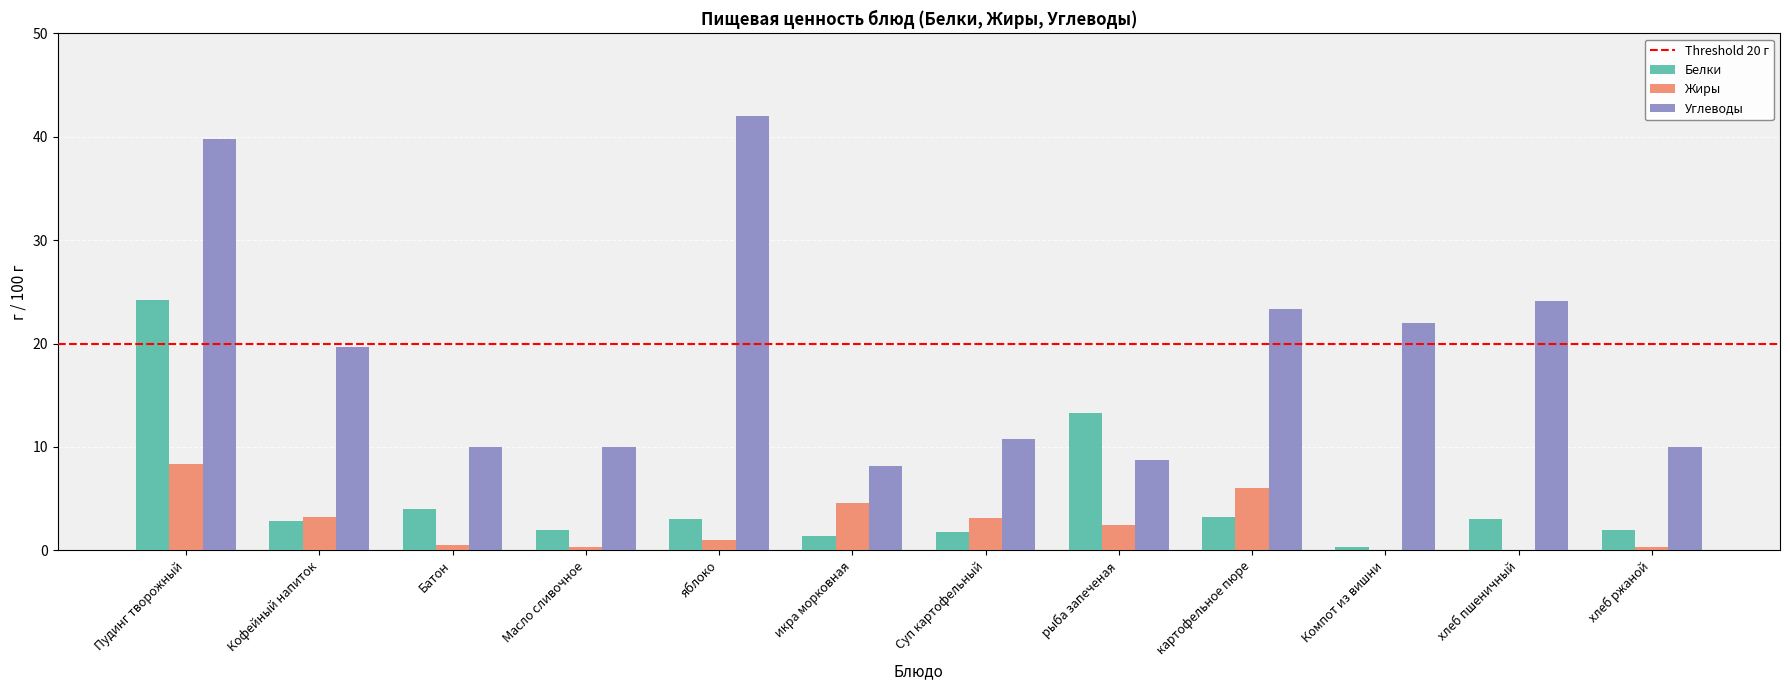

Between рыба запеченая and хлеб пшеничный, which series saw the biggest shift?

Углеводы